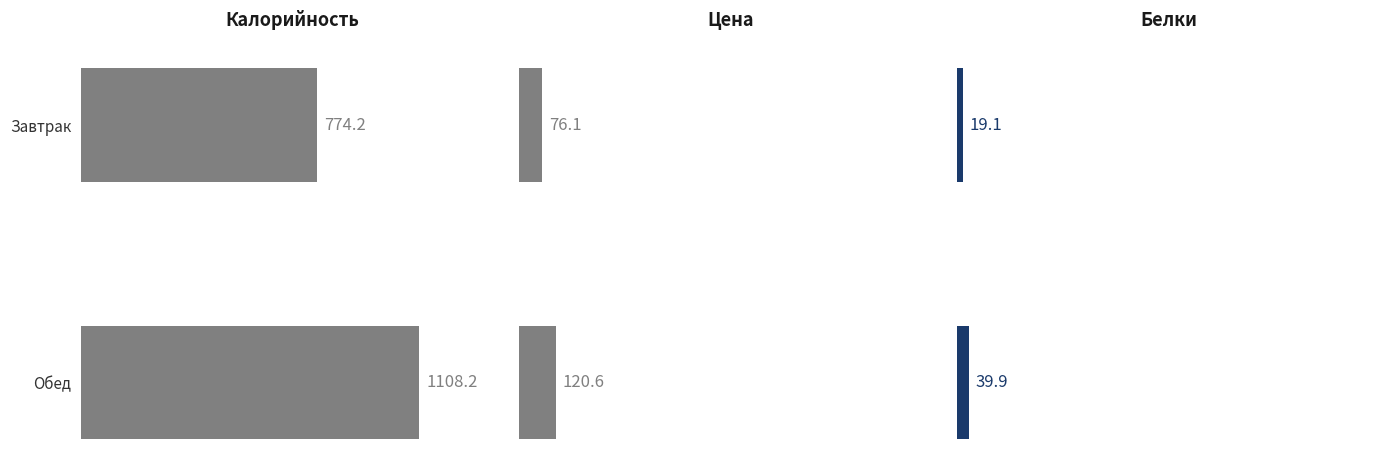

Between Завтрак and Обед, which series saw the biggest shift?

Калорийность